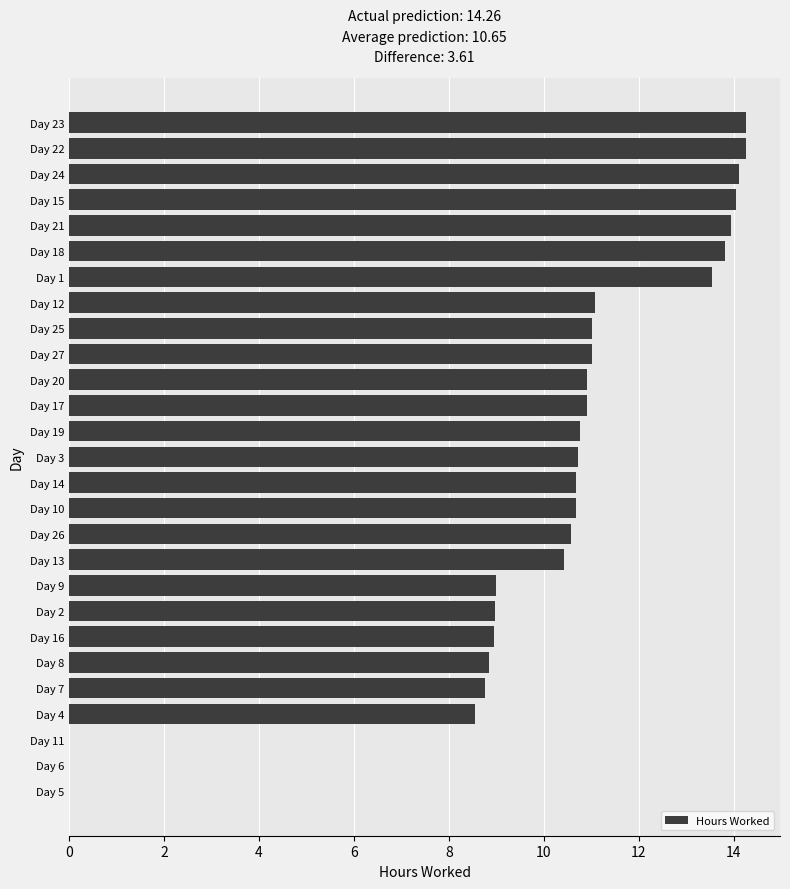

What is the average value?

10.0